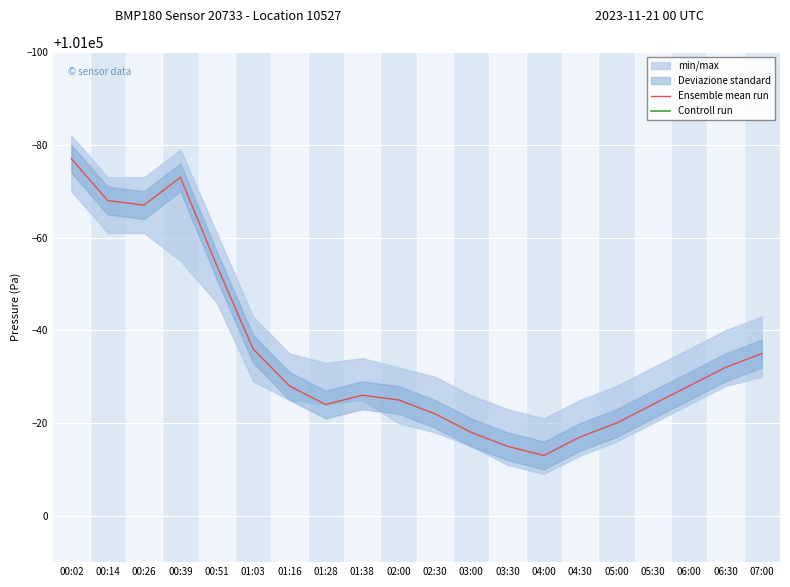

True or false: Controll run has more than 1 interior local peaks.

False